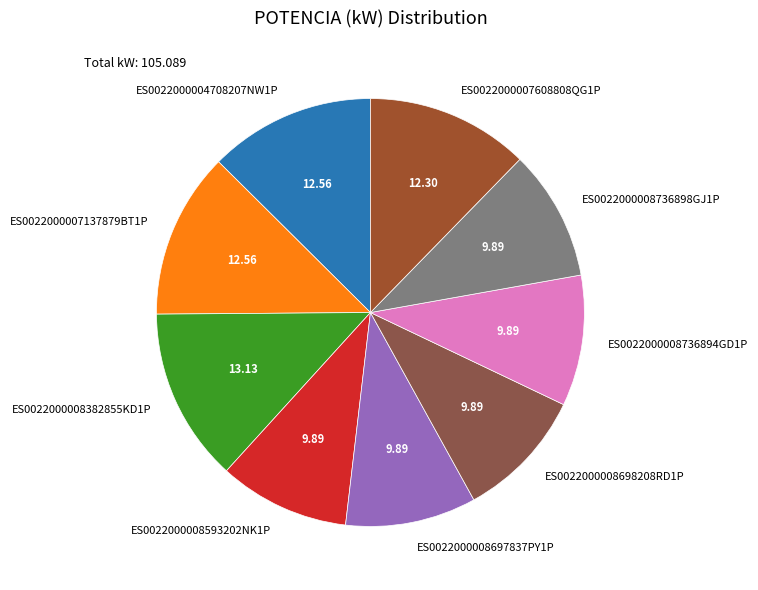

Is it true that ES0022000008698208RD1P is 10% of the pie?

True